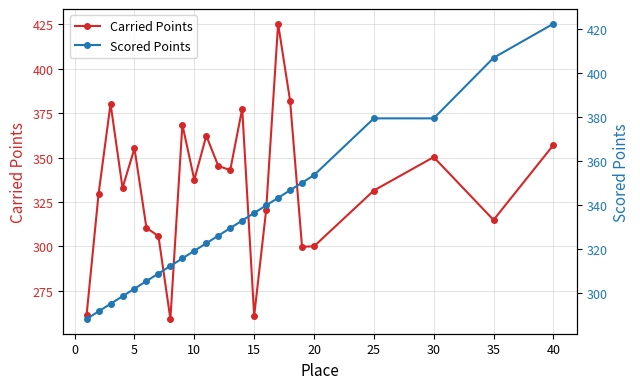

Count the number of categories in the chart.

24